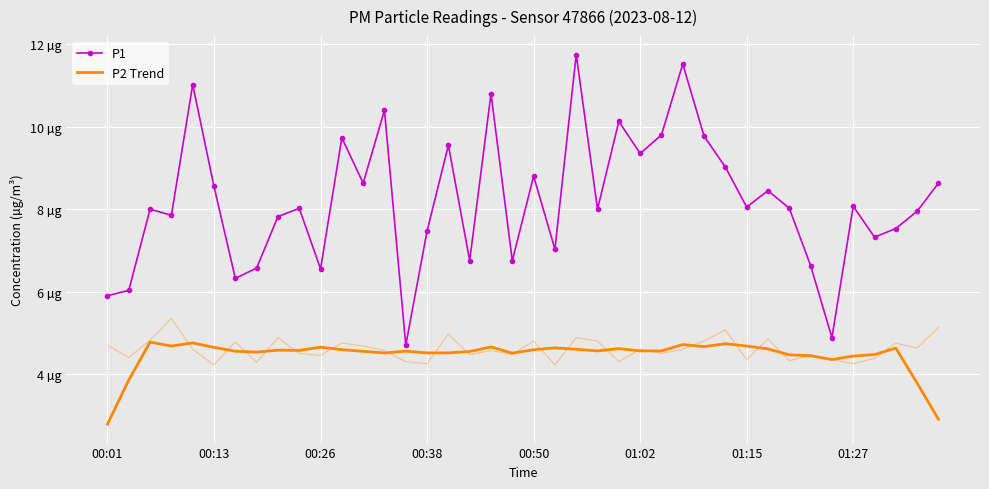

True or false: P1 has a value of 9.8 at 28.

True